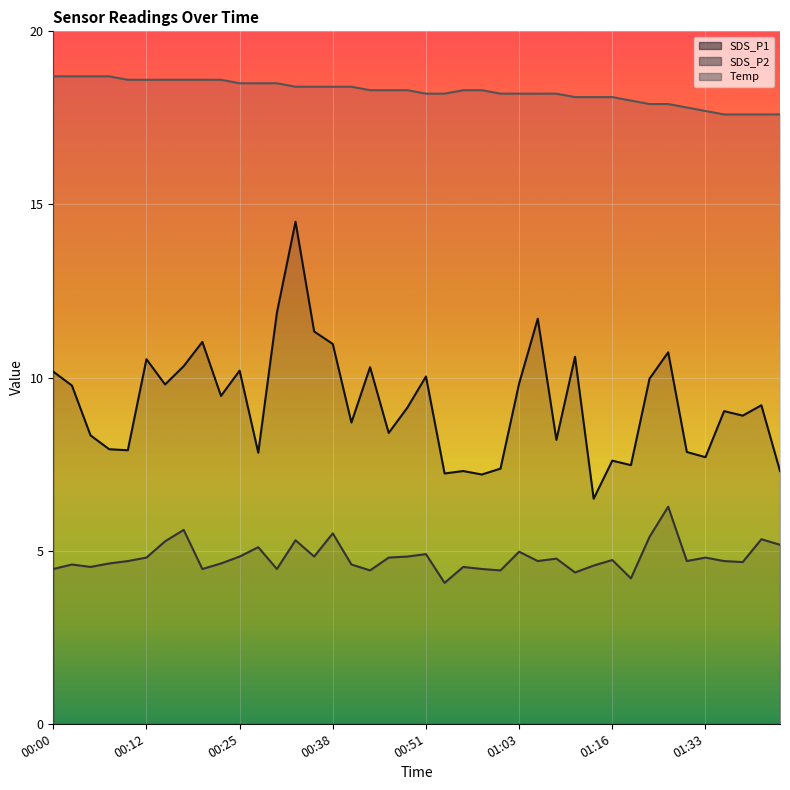

Reading left to right, extract all data points from this chart.

SDS_P1 line: 10.2	9.8	8.3	7.9	7.9	10.5	9.8	10.3	11.0	9.5	10.2	7.8	11.9	14.5	11.3	11.0	8.7	10.3	8.4	9.1	10.0	7.2	7.3	7.2	7.4	9.8	11.7	8.2	10.6	6.5	7.6	7.5	10.0	10.7	7.8	7.7	9.0	8.9	9.2	7.3
SDS_P2 line: 4.5	4.6	4.5	4.6	4.7	4.8	5.3	5.6	4.5	4.6	4.8	5.1	4.5	5.3	4.8	5.5	4.6	4.4	4.8	4.8	4.9	4.1	4.5	4.5	4.4	5.0	4.7	4.8	4.4	4.6	4.7	4.2	5.4	6.3	4.7	4.8	4.7	4.7	5.3	5.2
Temp line: 18.7	18.7	18.7	18.7	18.6	18.6	18.6	18.6	18.6	18.6	18.5	18.5	18.5	18.4	18.4	18.4	18.4	18.3	18.3	18.3	18.2	18.2	18.3	18.3	18.2	18.2	18.2	18.2	18.1	18.1	18.1	18.0	17.9	17.9	17.8	17.7	17.6	17.6	17.6	17.6